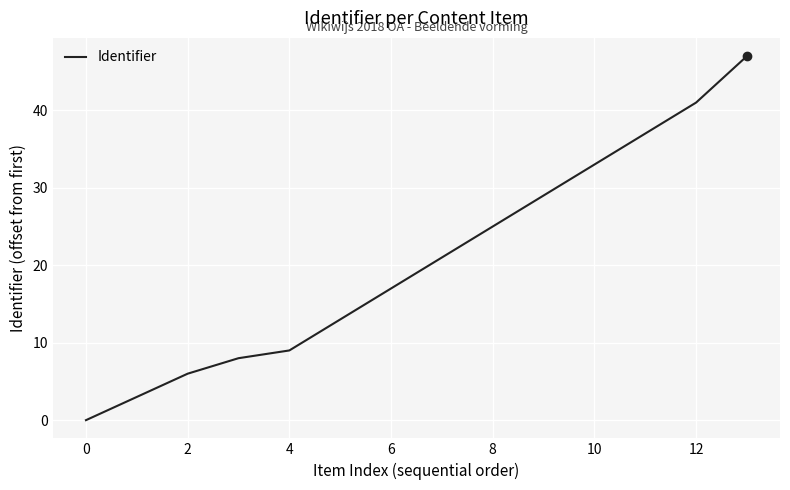

What is the greatest value displayed?

47